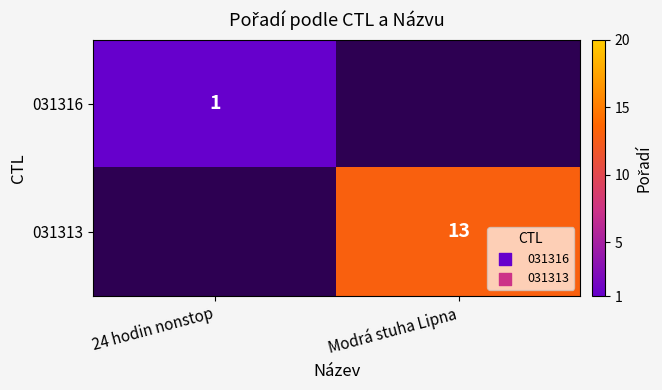

Is it true that 031313 equals 13 at Modrá stuha Lipna?

True